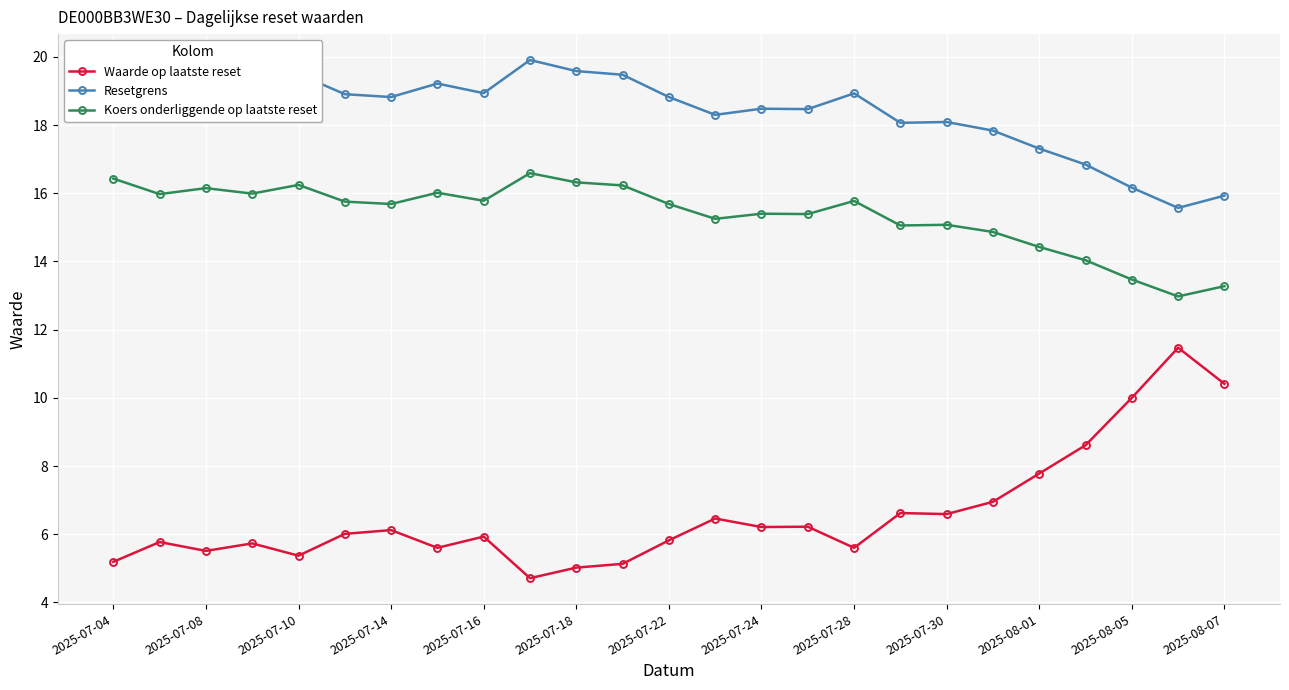

What is the maximum value for Resetgrens?

19.9